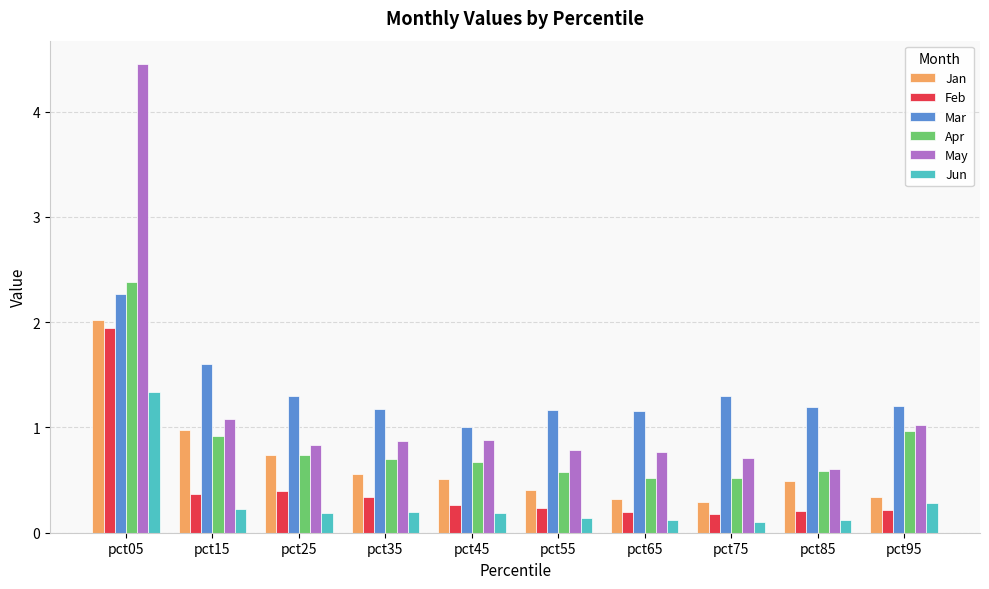

At which category is the sum across all series the highest?

pct05